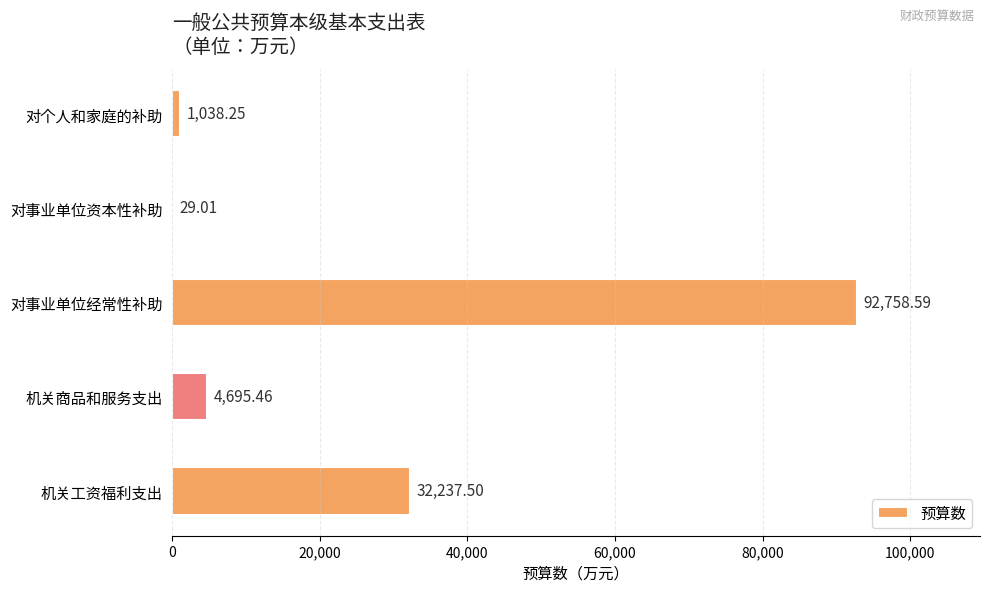

Which label corresponds to the largest value in the chart?

对事业单位经常性补助